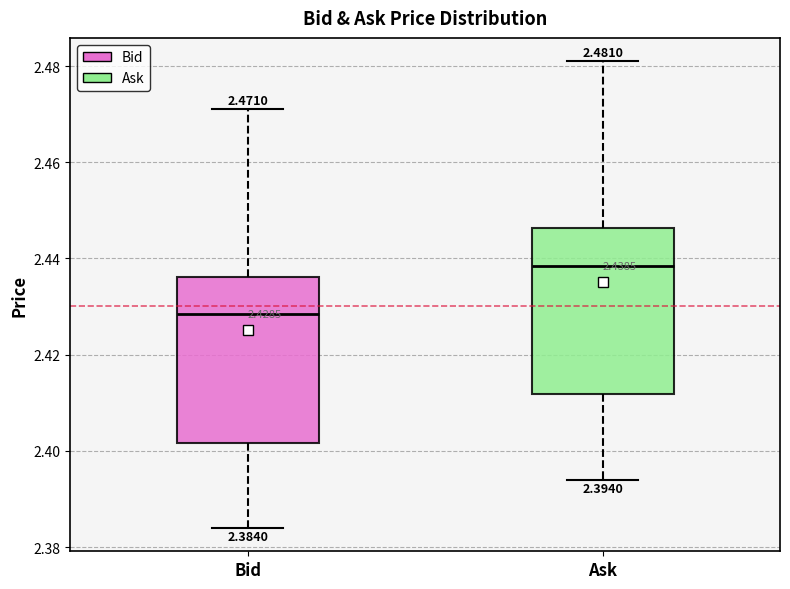

Which box's median line is the lowest?

Bid